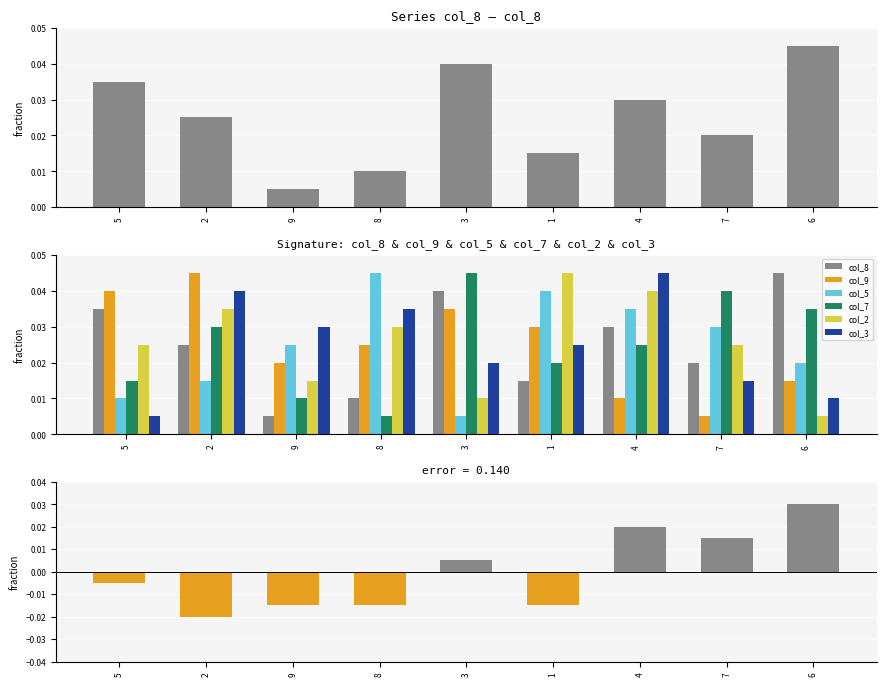

Which category has the highest value across all series?

6